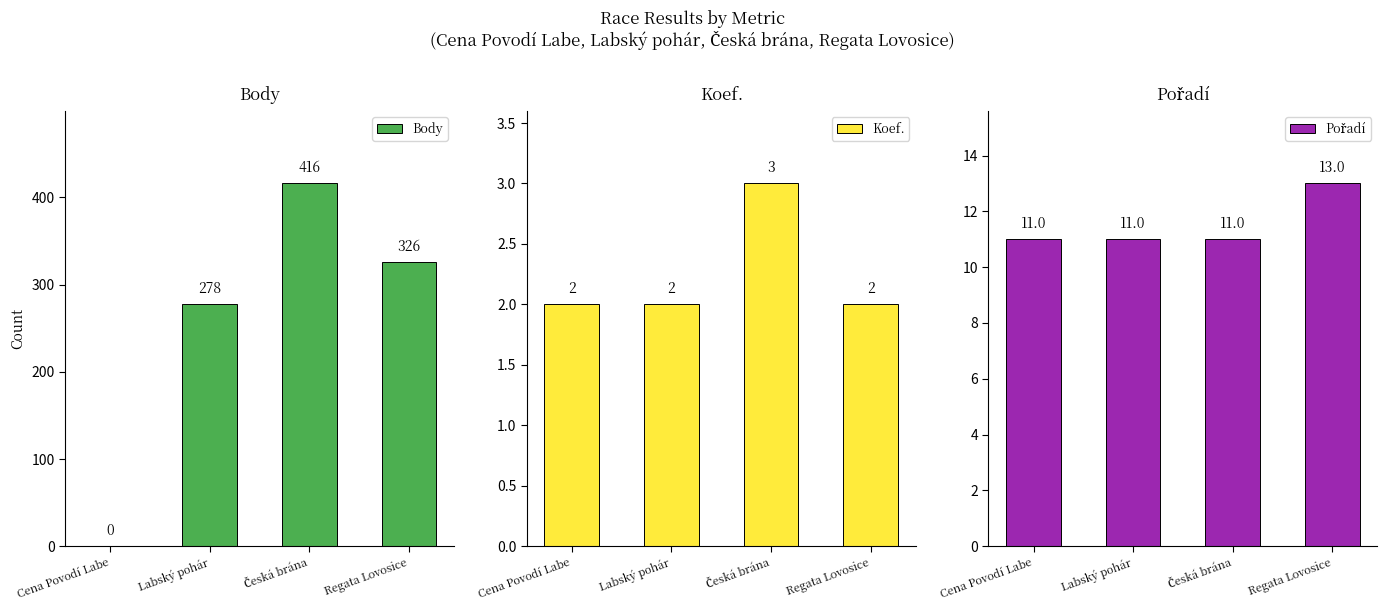

Reading left to right, what are all the values shown in this chart?

Body: Cena Povodí Labe=0	Labský pohár=278	Česká brána=416	Regata Lovosice=326
Koef.: Cena Povodí Labe=2	Labský pohár=2	Česká brána=3	Regata Lovosice=2
Pořadí: Cena Povodí Labe=11	Labský pohár=11	Česká brána=11	Regata Lovosice=13